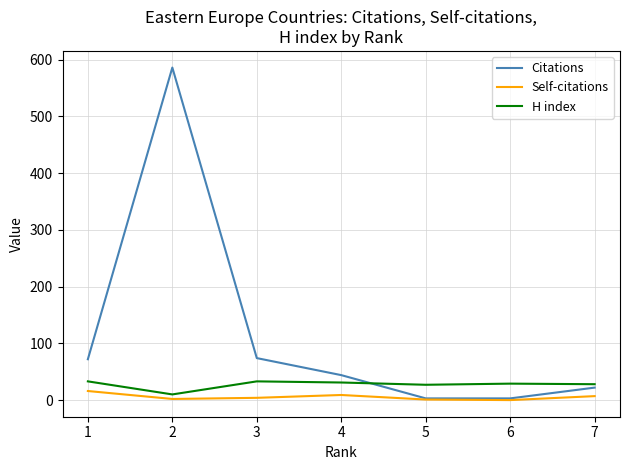

True or false: Citations has a value of 35 at 1.

False